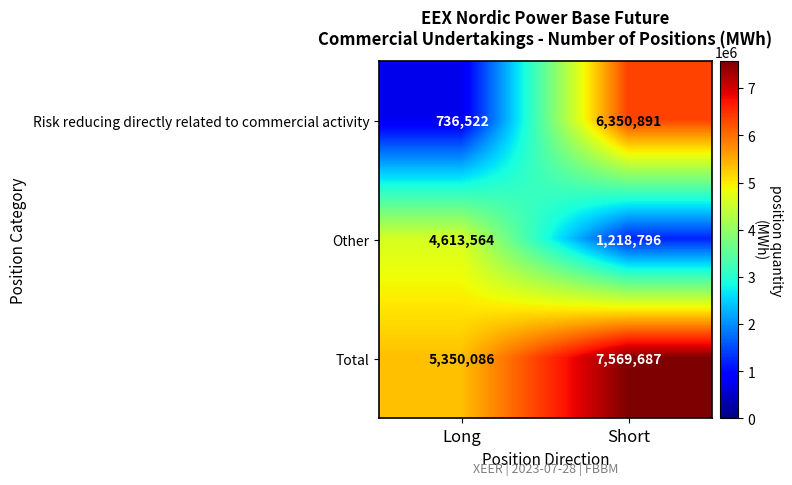

Read the Risk reducing directly related to commercial activity value at Long.

736522